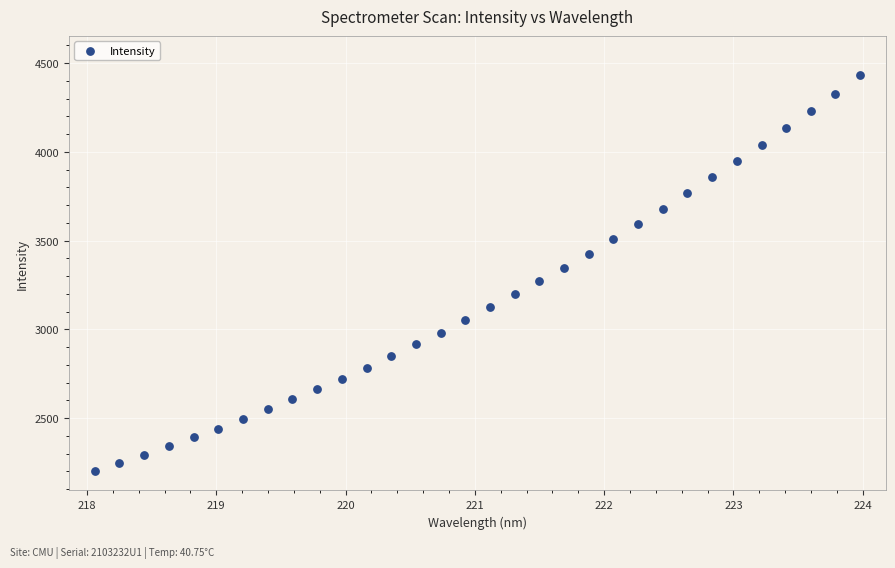

What is the range of X values (max minus min)?

5.9